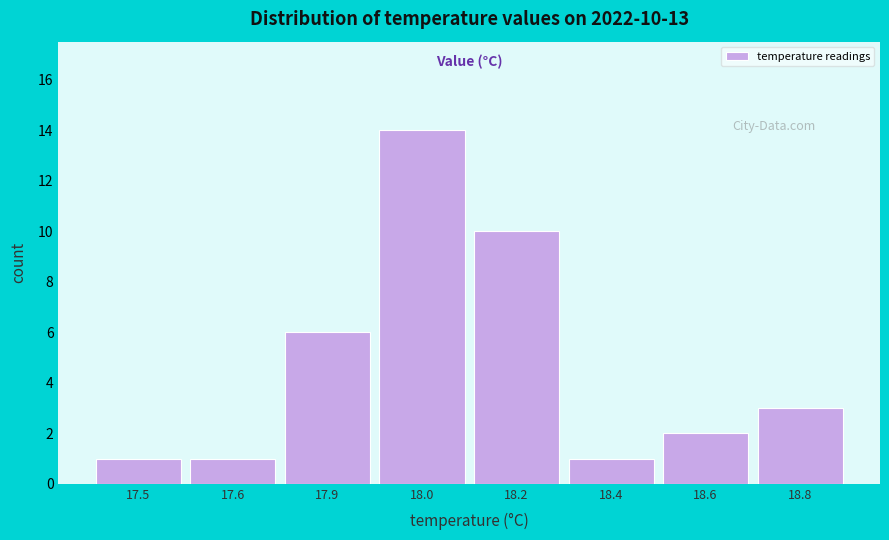

Reading left to right, transcribe all the data shown in this chart.

1	1	6	14	10	1	2	3